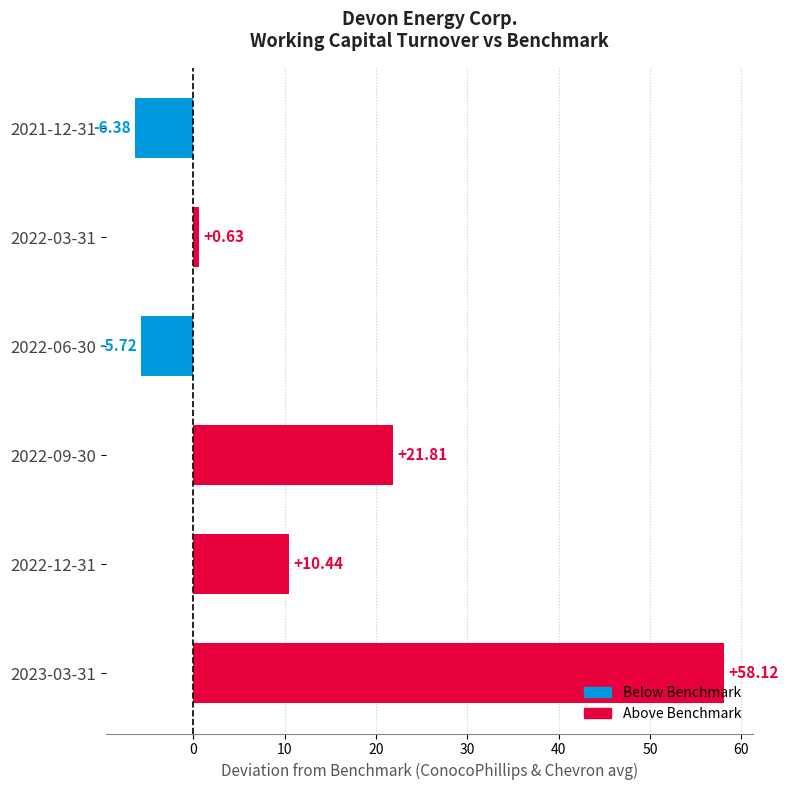

What is the change in value from 2022-12-31 to 2022-03-31?

-9.8